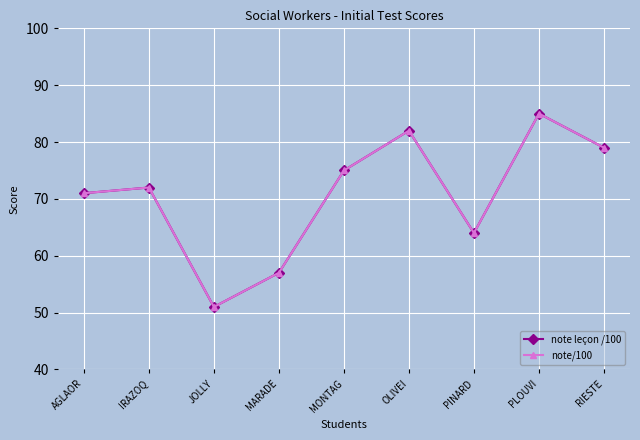

Does the chart have visible grid lines?

Yes